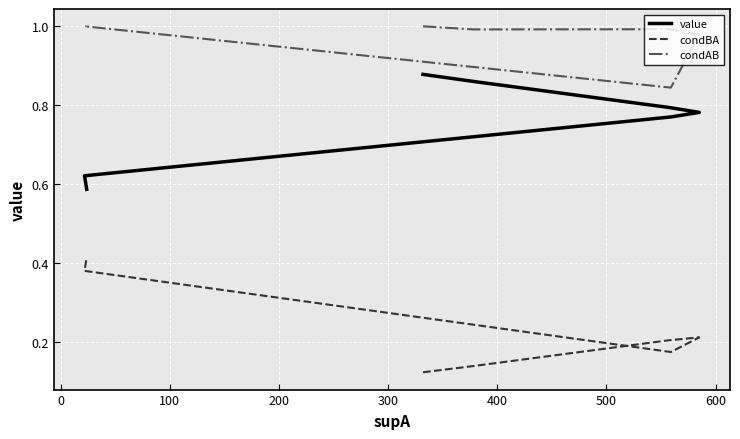

List the series in order of their overall mean, lowest first.

condBA, value, condAB